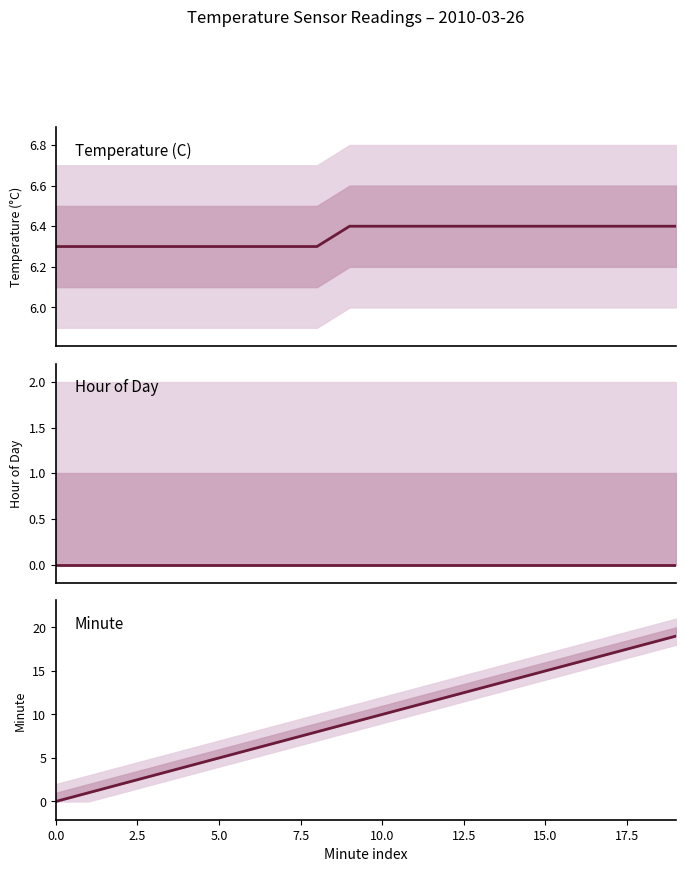

Which series changed the most between 17.5 and 18?

Minute